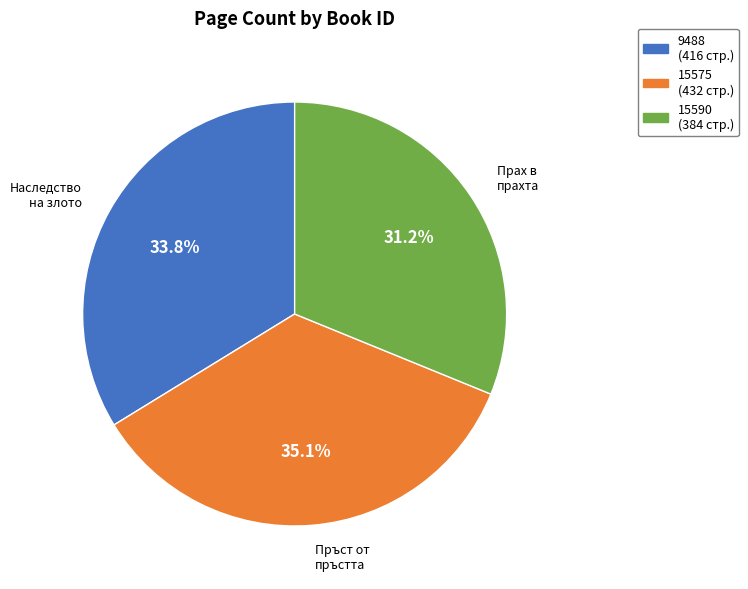

What is the largest slice in the pie chart?

15575